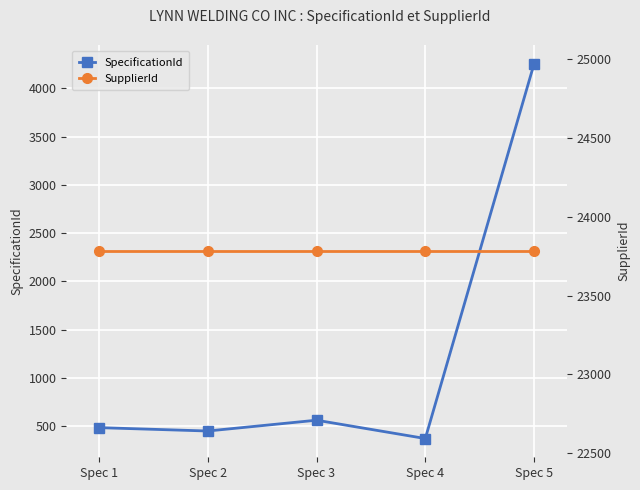

Where is SpecificationId nearest to the value 2313?

Spec 3